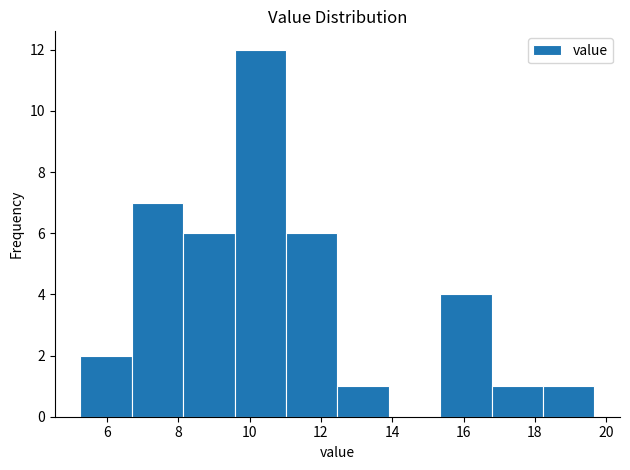

What is the height of the bar covering 16.8 to 18.2 on the x-axis? Neither the bar edges nor the heights are printed on the chart, so give them approximately, as read against the axes.

1